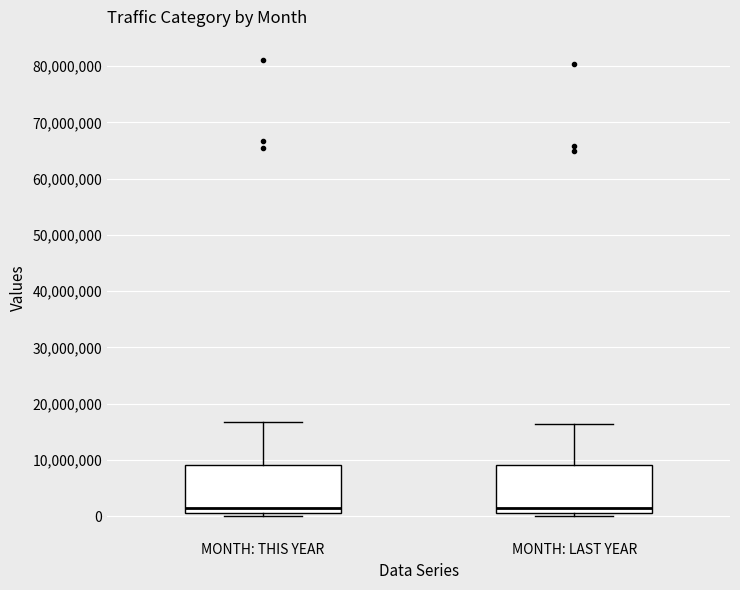

Reading left to right, read every box against the y-axis: the position of its median line, the range the box covers, and the ends of its whiskers. The values are not printed on the chart, so give them approximately, as read against the axis.

MONTH: THIS YEAR: median 1000000 (just above the box's lower edge), box 1000000 to 9000000, whiskers 0 to 17000000
MONTH: LAST YEAR: median 1000000 (just above the box's lower edge), box 1000000 to 9000000, whiskers 0 to 16000000